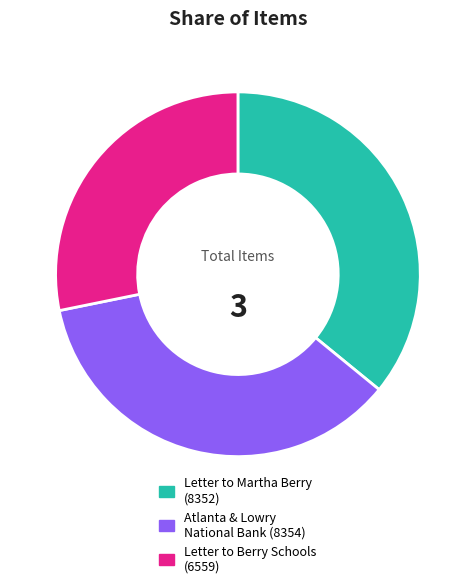

Is there any slice that represents more than half of the pie?

No